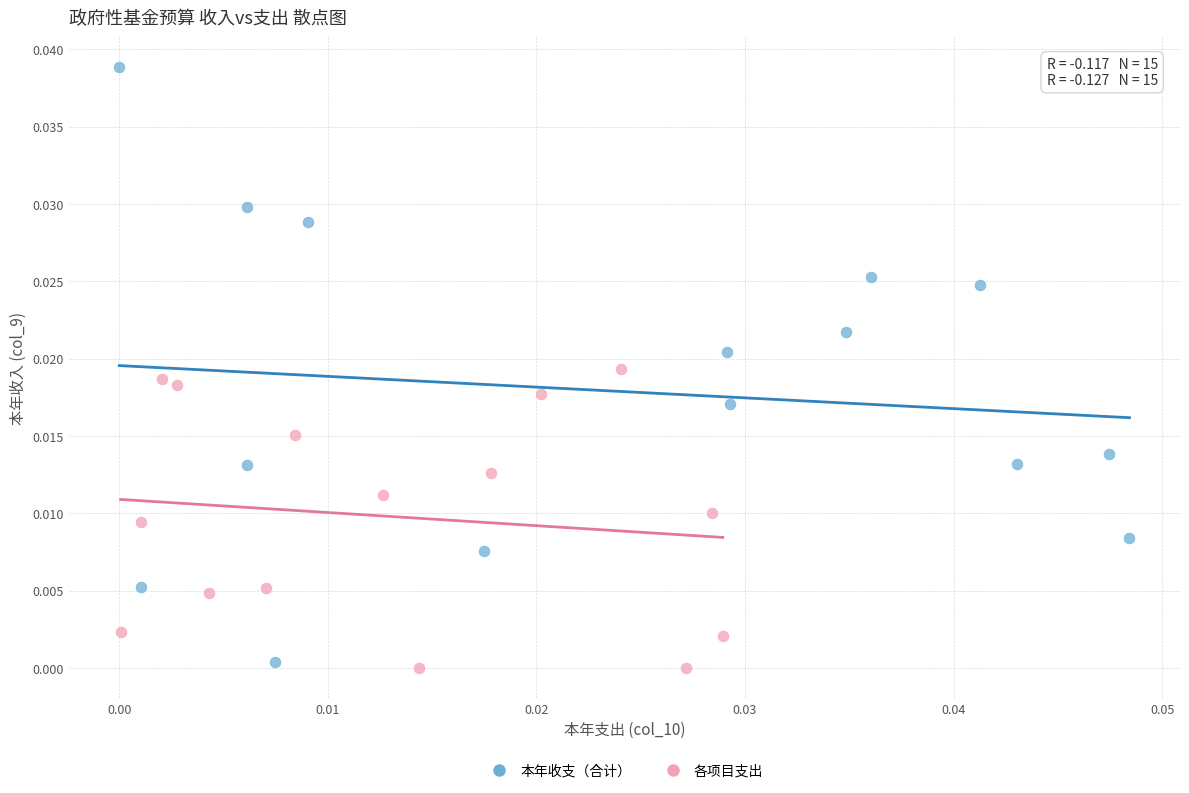

Which series has the largest Y range (max minus min)?

本年收支（合计）